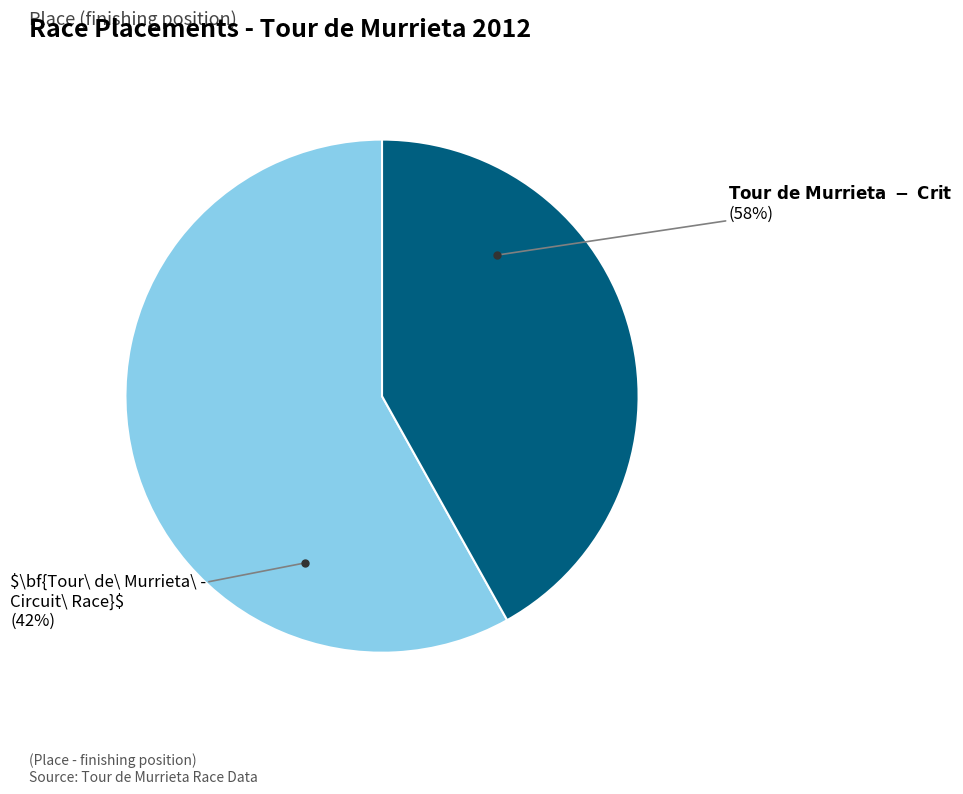

How many slices are in this pie chart?

2